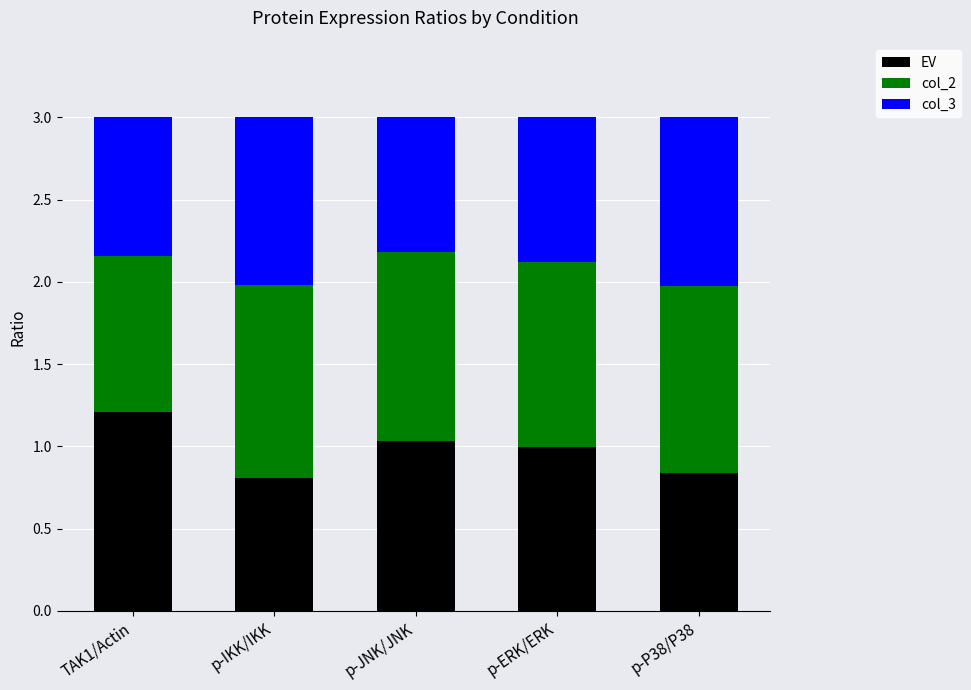

Where is EV nearest to the value 1?

p-ERK/ERK